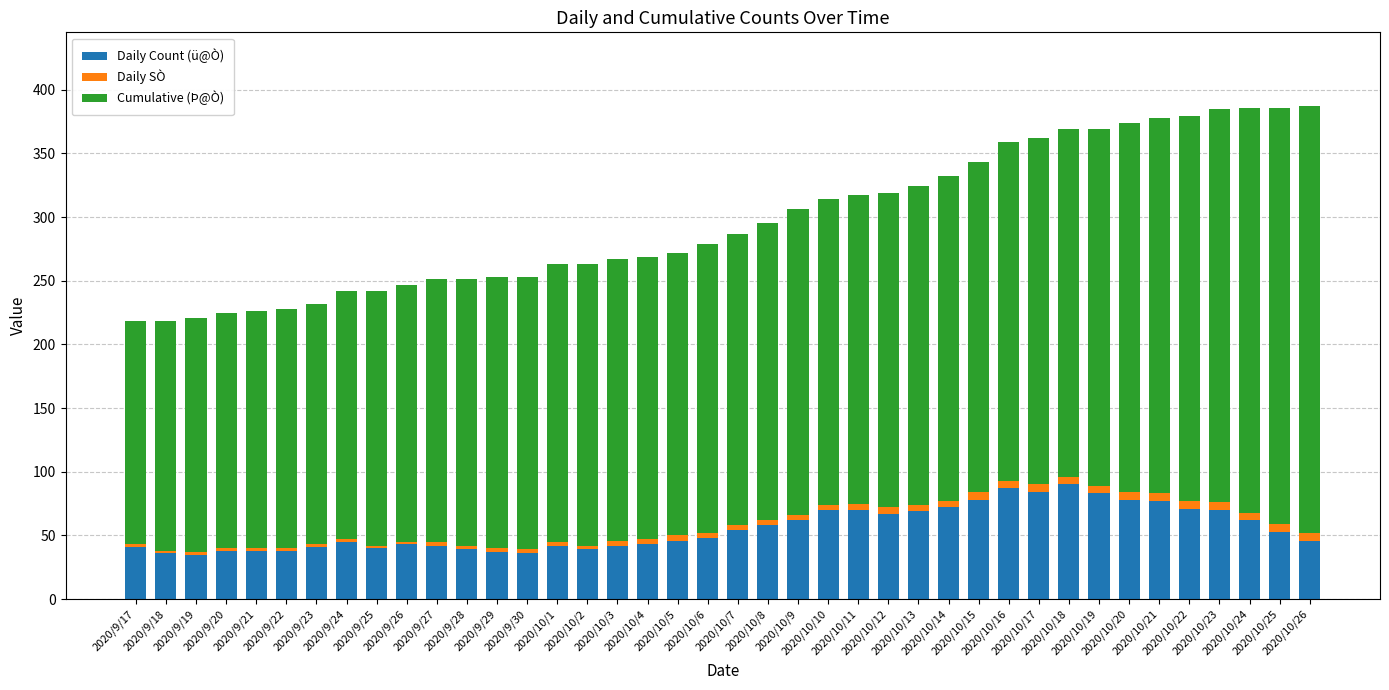

What is the maximum value for Daily Count (ü@Ò)?

90